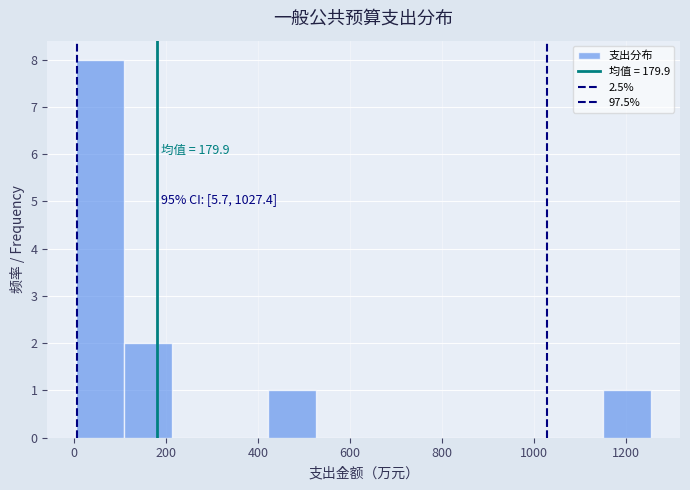

Over which range of the x-axis is the bar tallest?

0 to 100